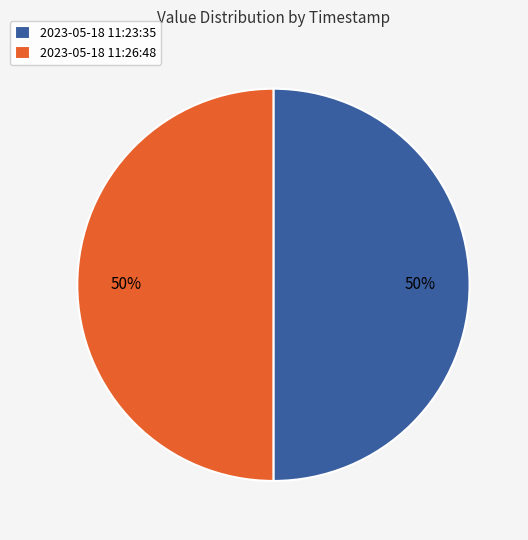

What is the ratio of the value at 2023-05-18 11:26:48 to the value at 2023-05-18 11:23:35?

1.0